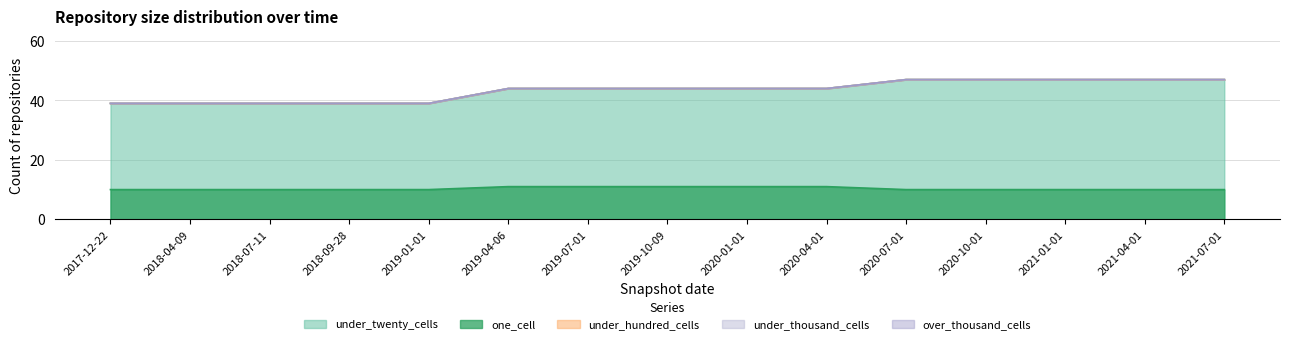

Which series has the largest range (max minus min)?

under_twenty_cells